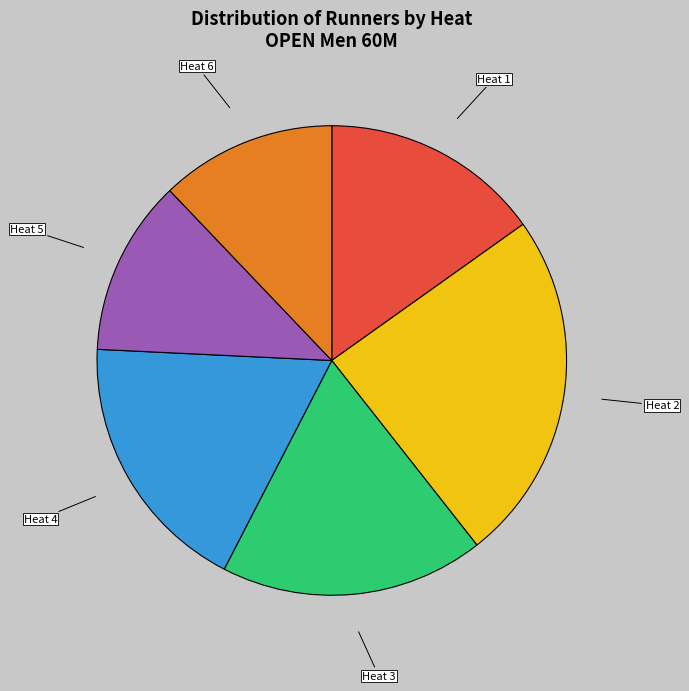

What is the ratio of the value at Heat 4 to the value at Heat 5?

1.5